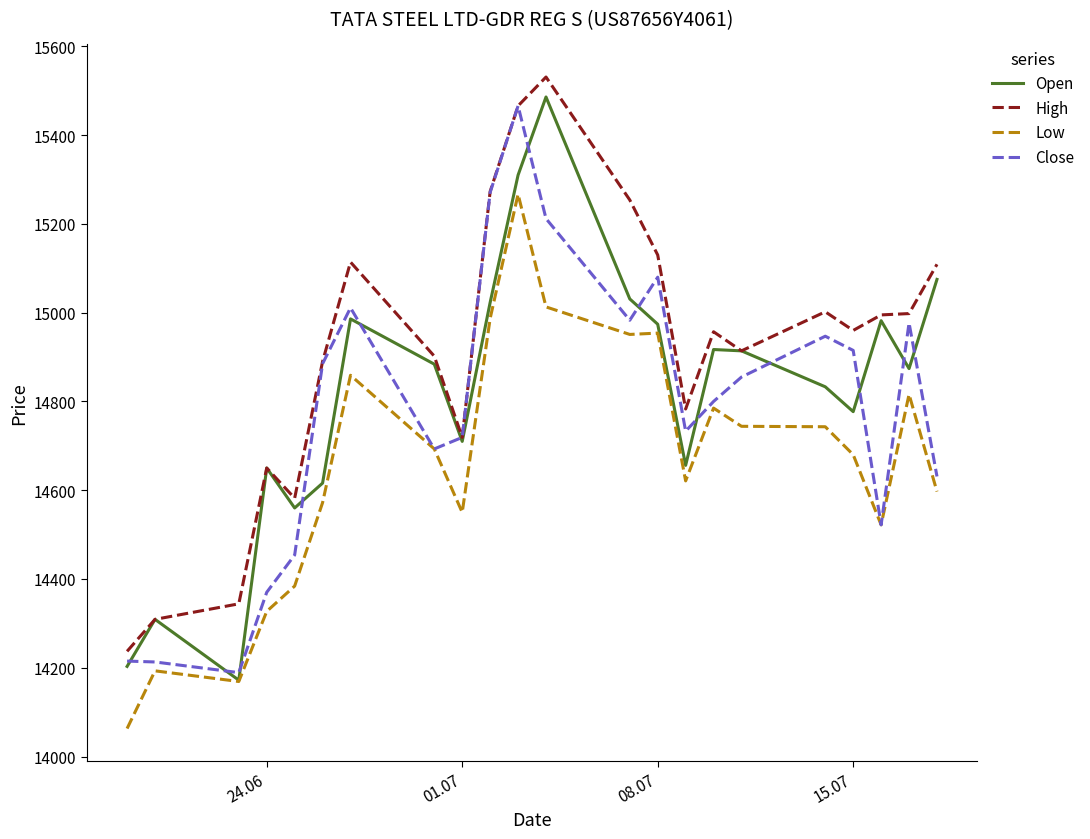

Which series has the largest total across all categories?

High